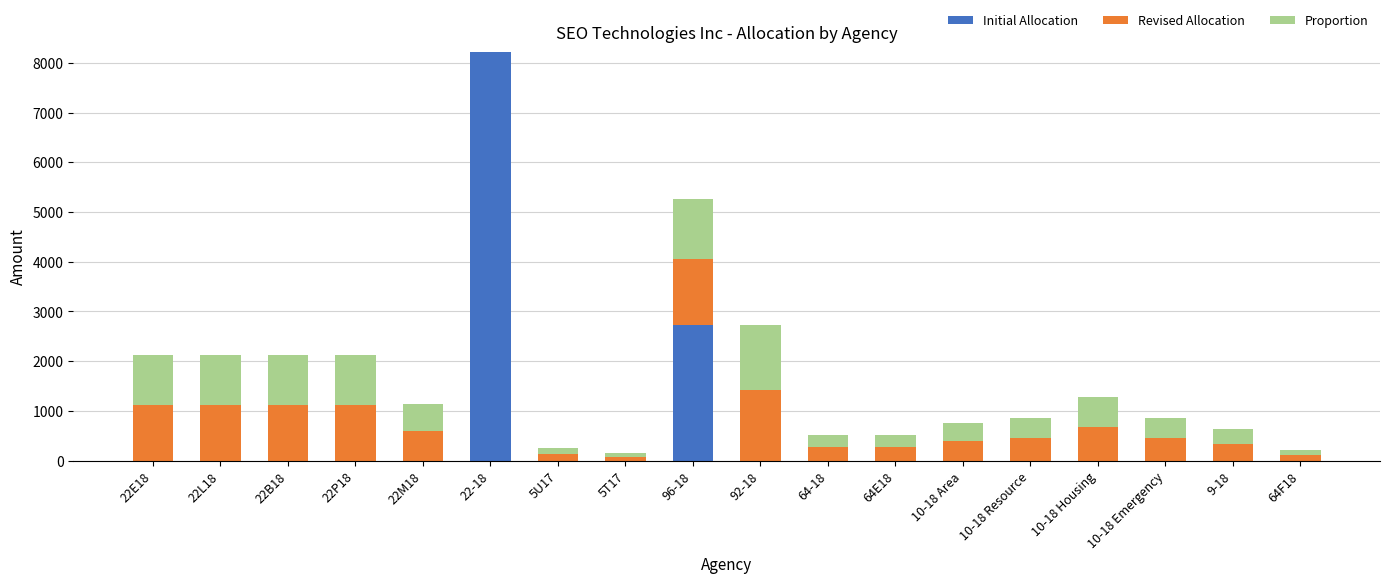

How many distinct data groups are displayed?

3